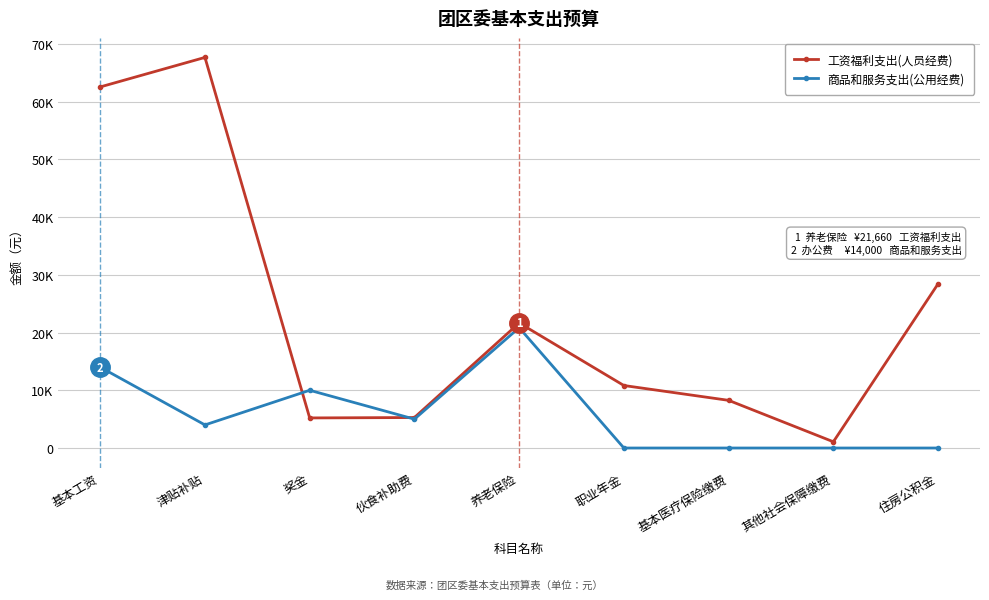

Does the chart display data point markers on the line(s)?

Yes